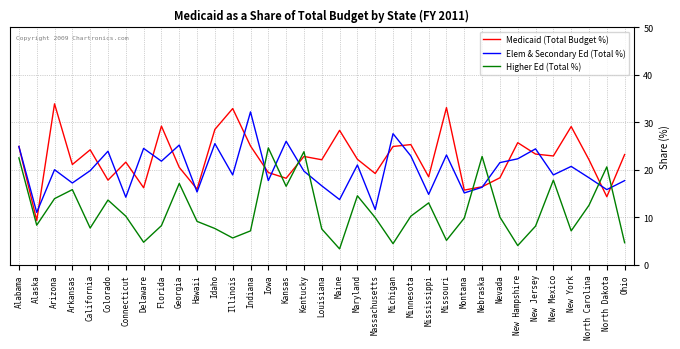

Is the value of Higher Ed (Total %) at Illinois greater than the value of Medicaid (Total Budget %) at New Hampshire?

No